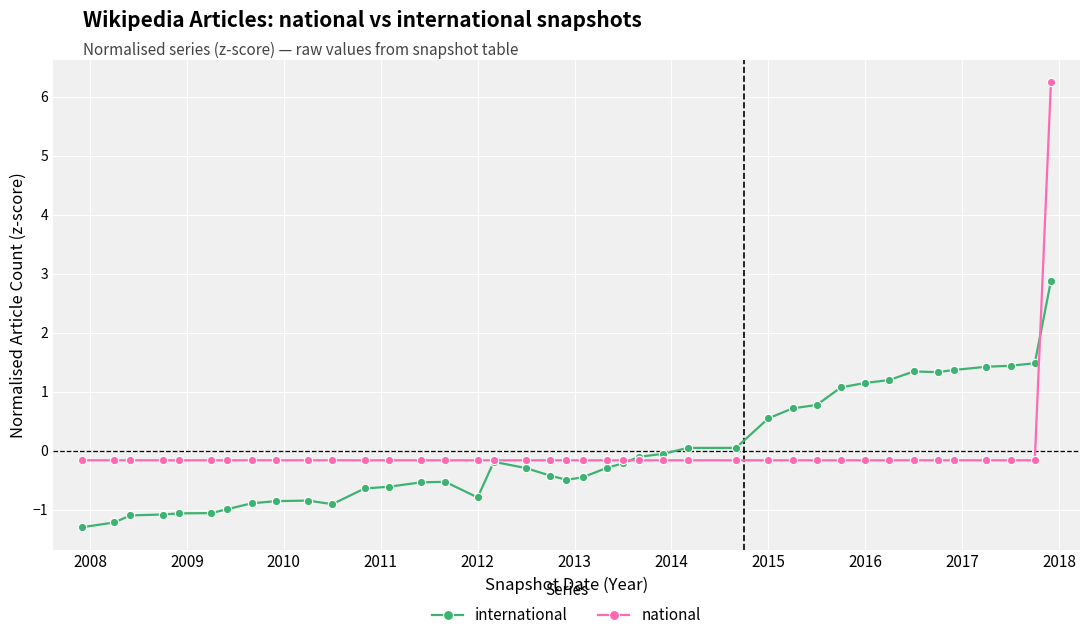

What is the minimum value for international?

-1.3